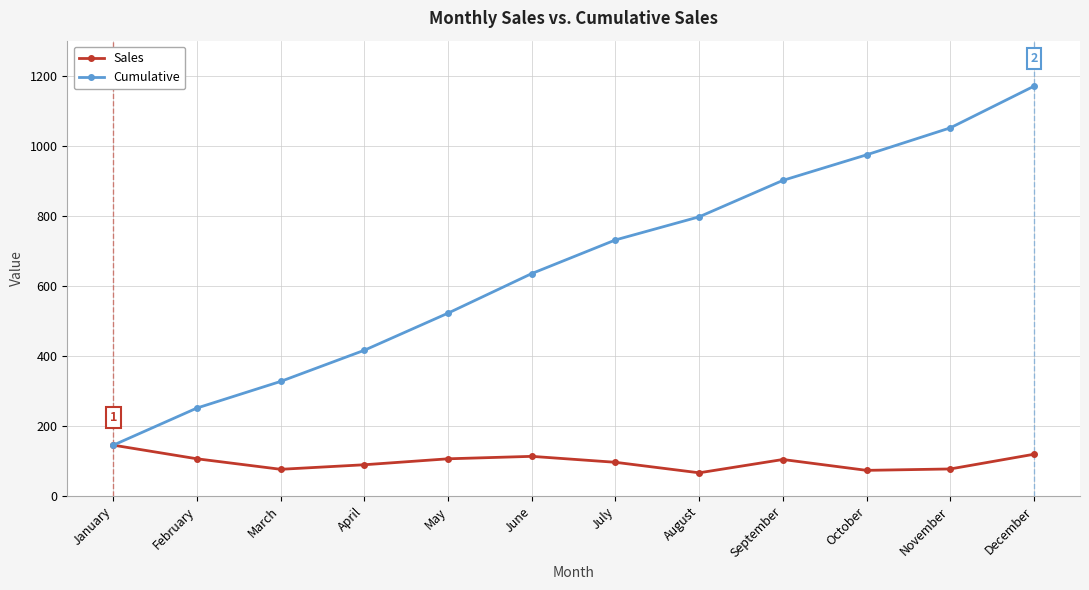

The Cumulative series shows 218 at January. True or false?

False